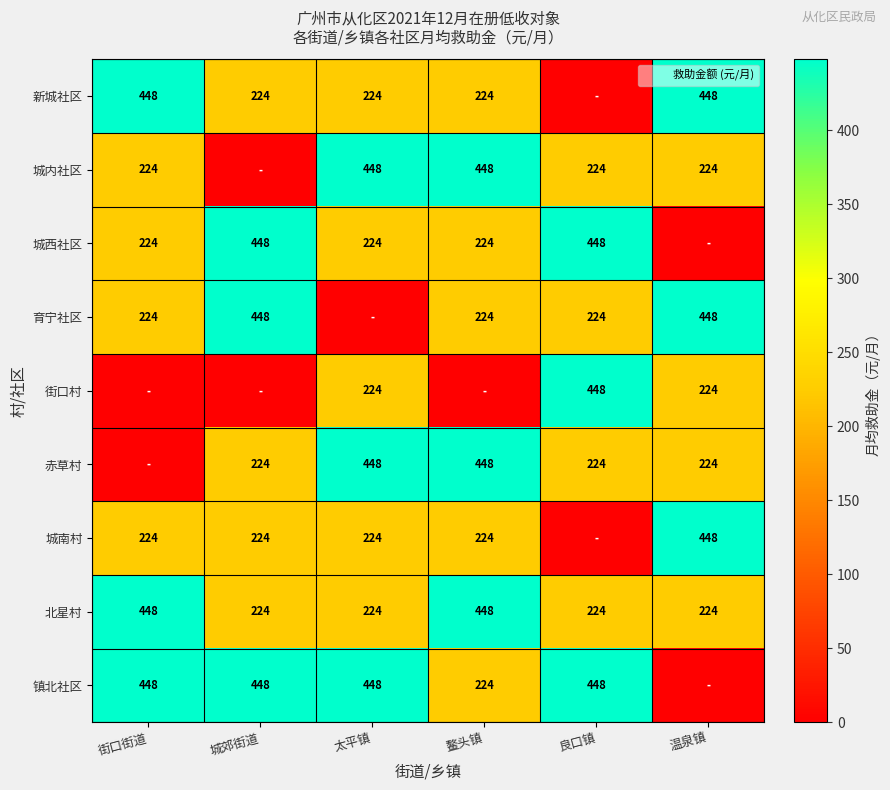

The 城内社区 series shows 224 at 温泉镇. True or false?

True